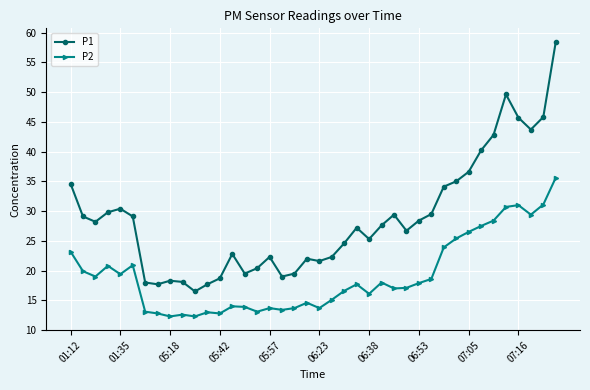

List the series in order of their peak value, lowest first.

P2, P1